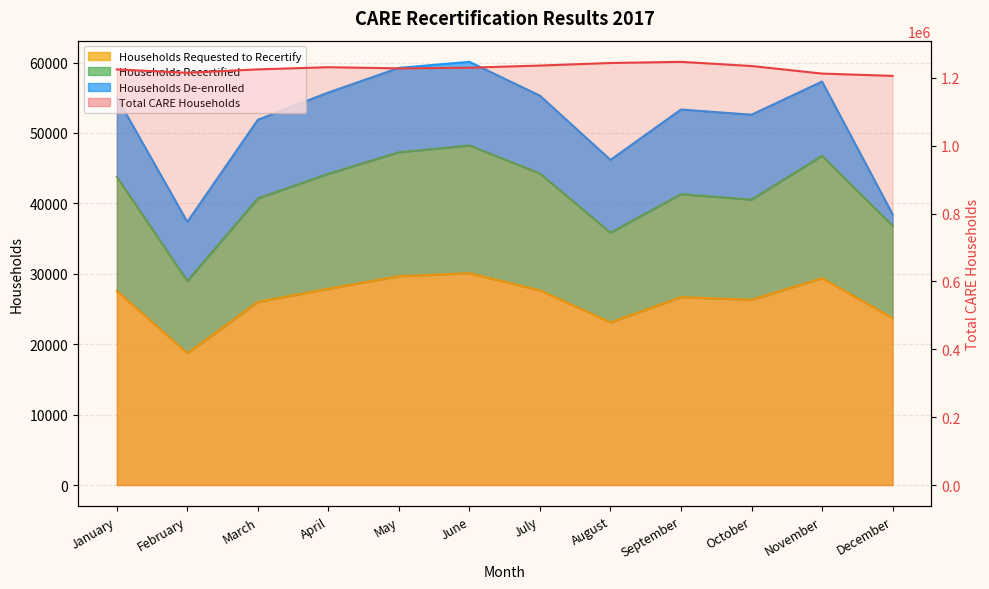

How many data points in Households Recertified are above 43780?

5